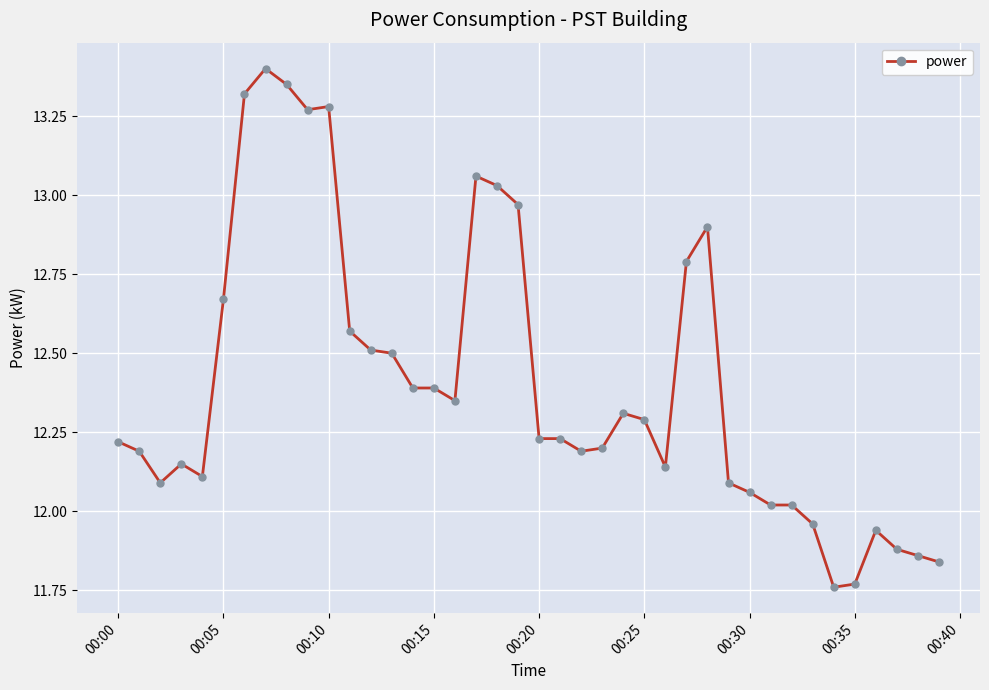

True or false: there are more than 1 points higher than both neighbors.

True